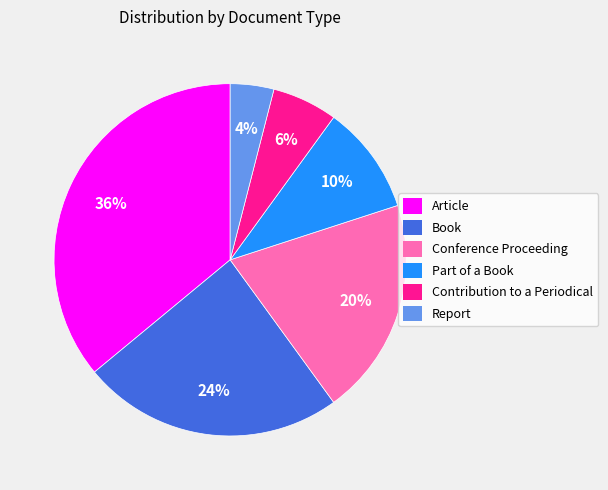

How many segments does this pie chart have?

6